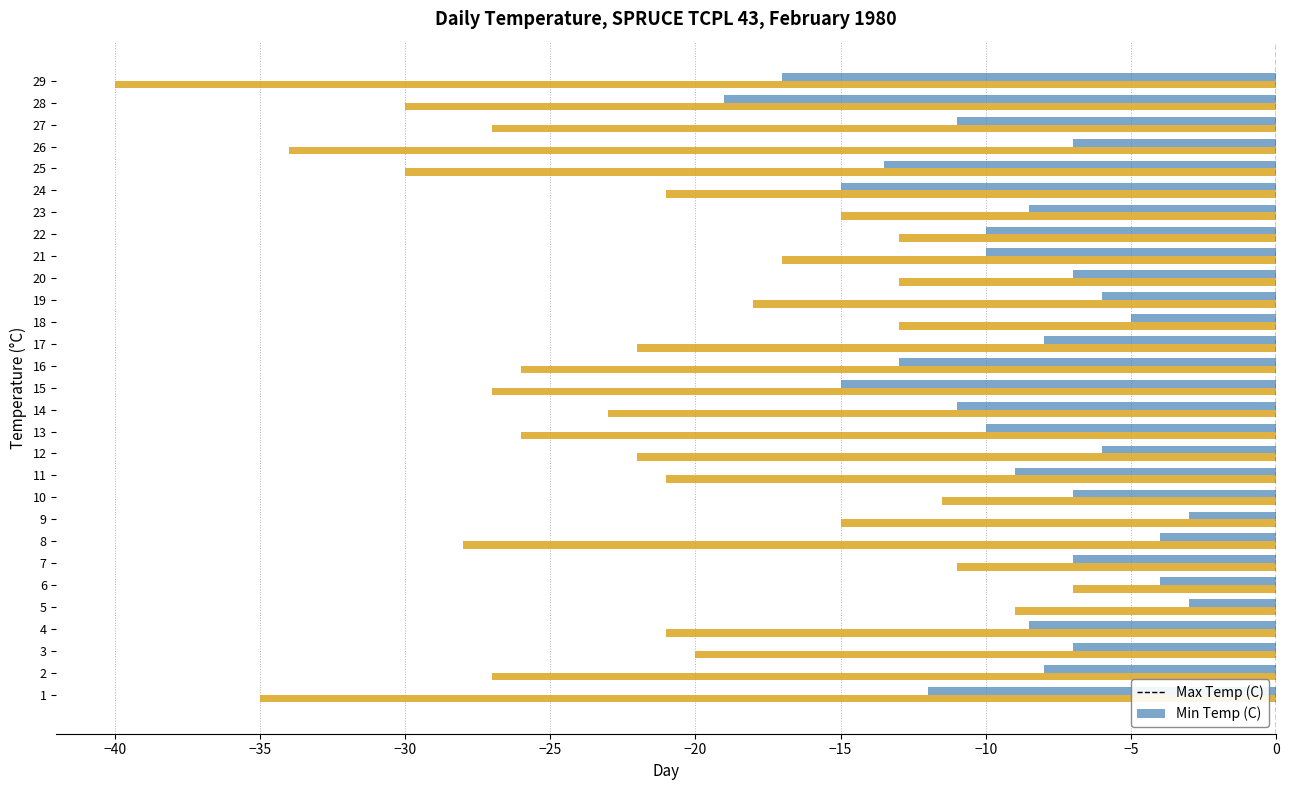

Which series has the largest range (max minus min)?

Min Temp (C)